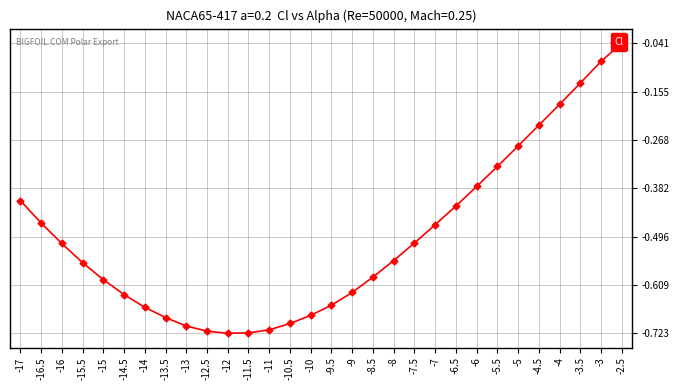

Reading left to right, list all the values displayed in this chart.

-0.4	-0.5	-0.5	-0.6	-0.6	-0.6	-0.7	-0.7	-0.7	-0.7	-0.7	-0.7	-0.7	-0.7	-0.7	-0.7	-0.6	-0.6	-0.6	-0.5	-0.5	-0.4	-0.4	-0.3	-0.3	-0.2	-0.2	-0.1	-0.1	-0.0